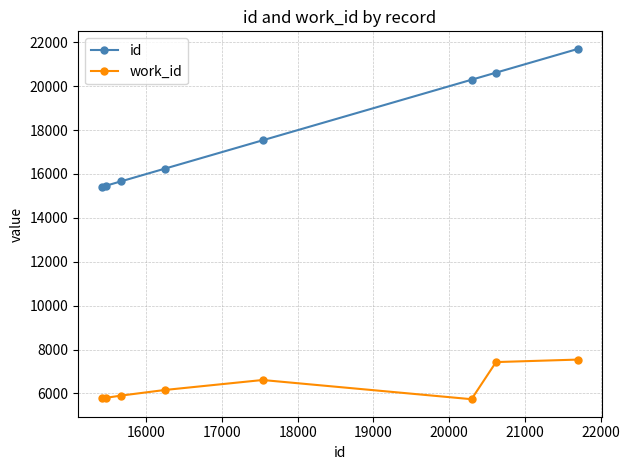

Which series has the largest range (max minus min)?

id